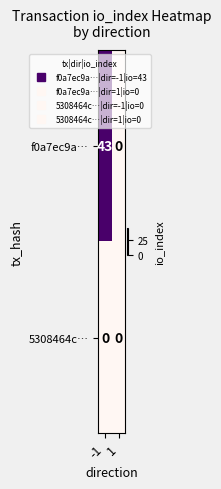

List the series in order of their overall mean, lowest first.

5308464c…, f0a7ec9a…